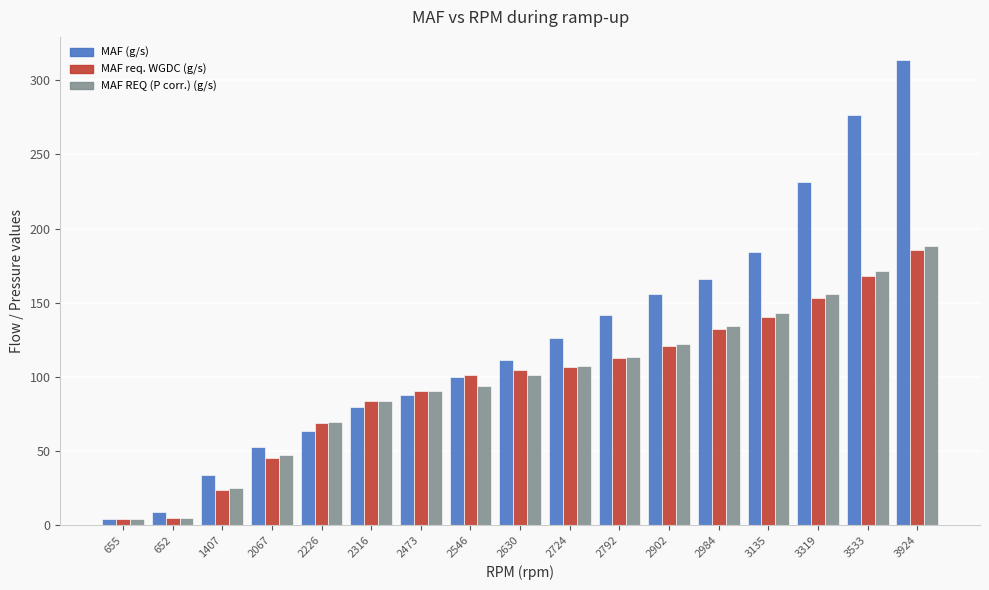

How many groups of bars are there?

17